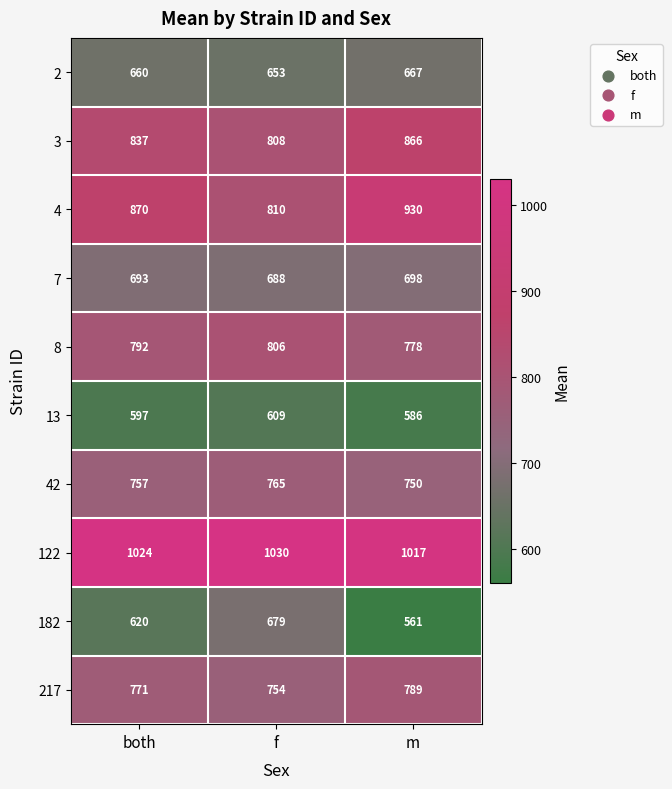

What is the smallest value displayed?

561